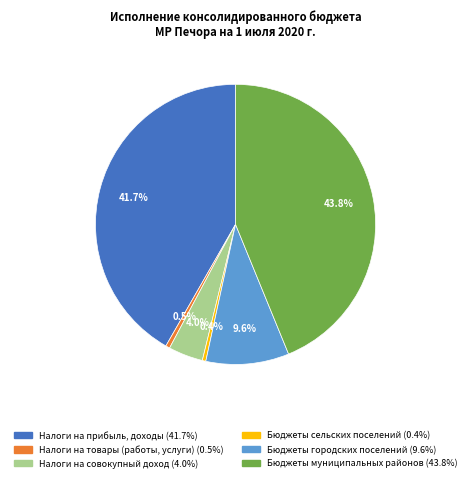

Which has a higher value, Налоги на совокупный доход or Бюджеты сельских поселений?

Налоги на совокупный доход